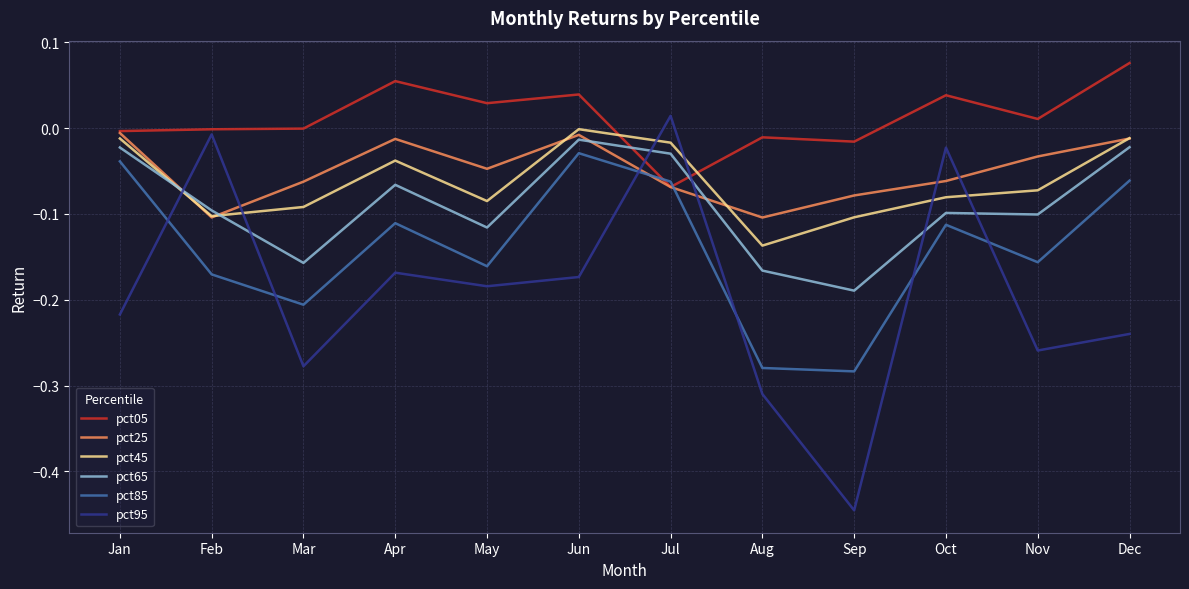

Is the value of pct45 at Oct greater than the value of pct25 at Mar?

No